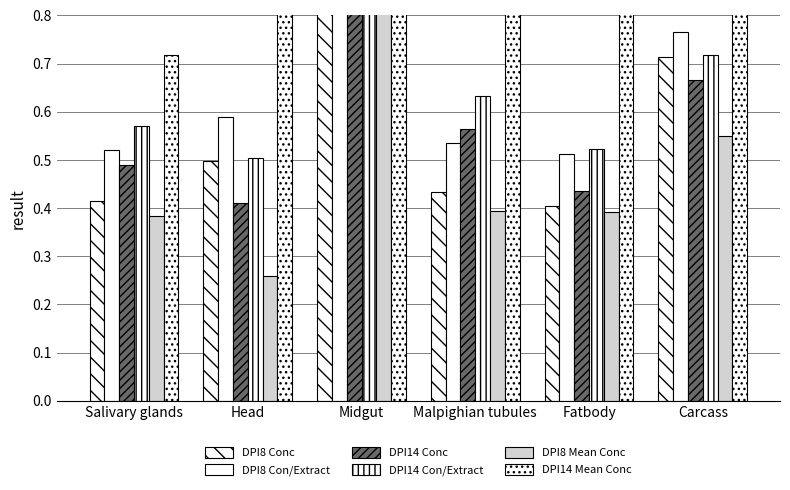

What is the sum of the DPI14 Mean Conc values at Malpighian tubules and Head?

1.9